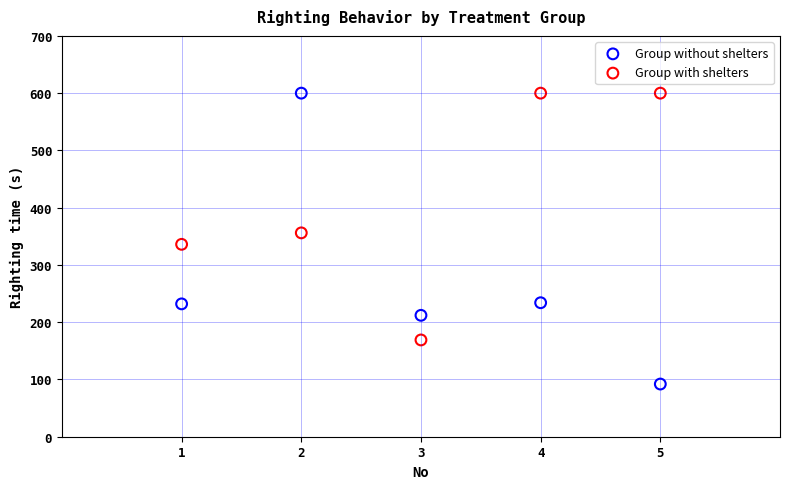

What are all the series names shown in the legend?

Group without shelters, Group with shelters